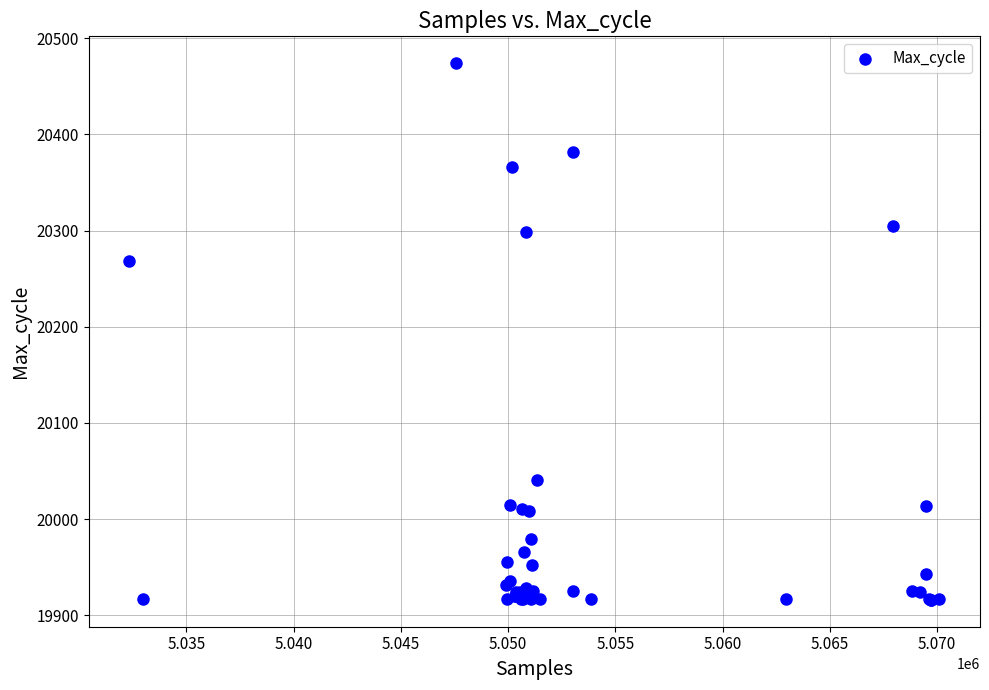

What Y value in the scatter plot is closest to 20195?

20268